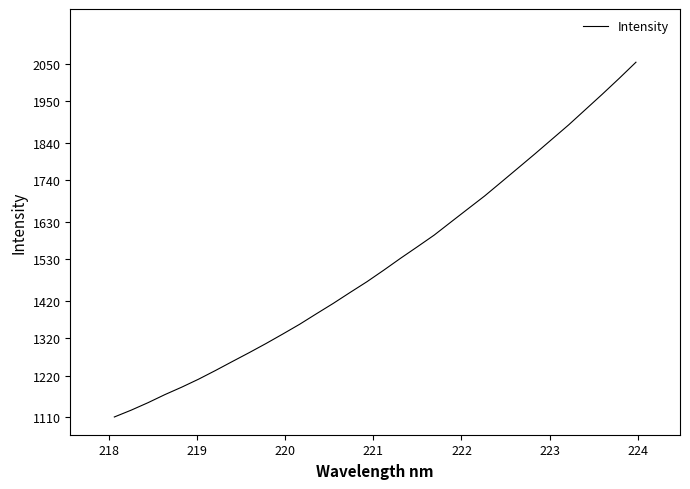

What is the minimum value shown in the chart?

1110.3